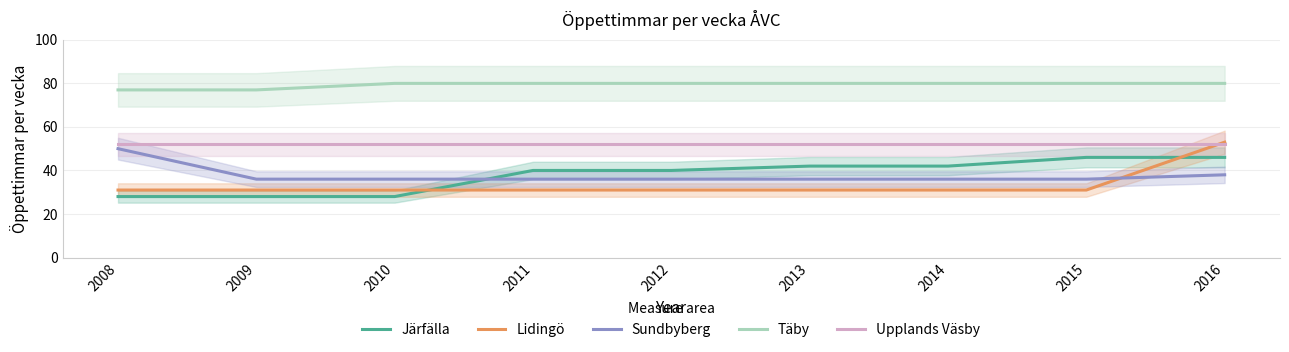

What is the difference between the Sundbyberg values at 2012 and 2008?

14